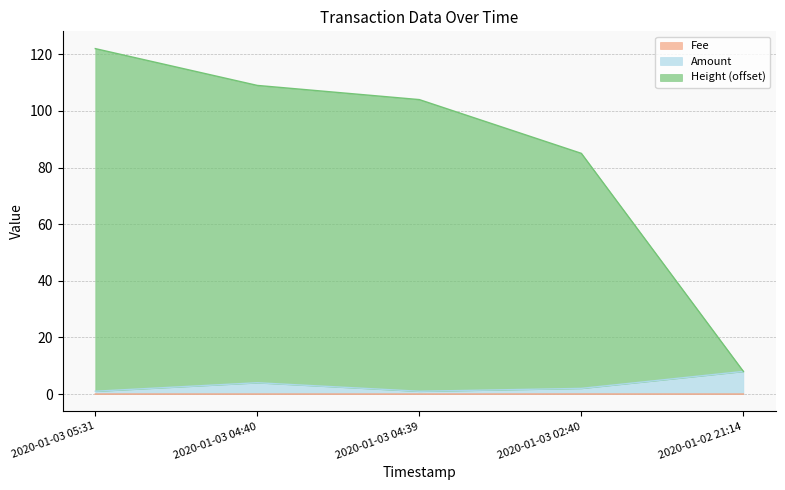

What is the difference between the highest and lowest values at 2020-01-03 05:31?

122.0